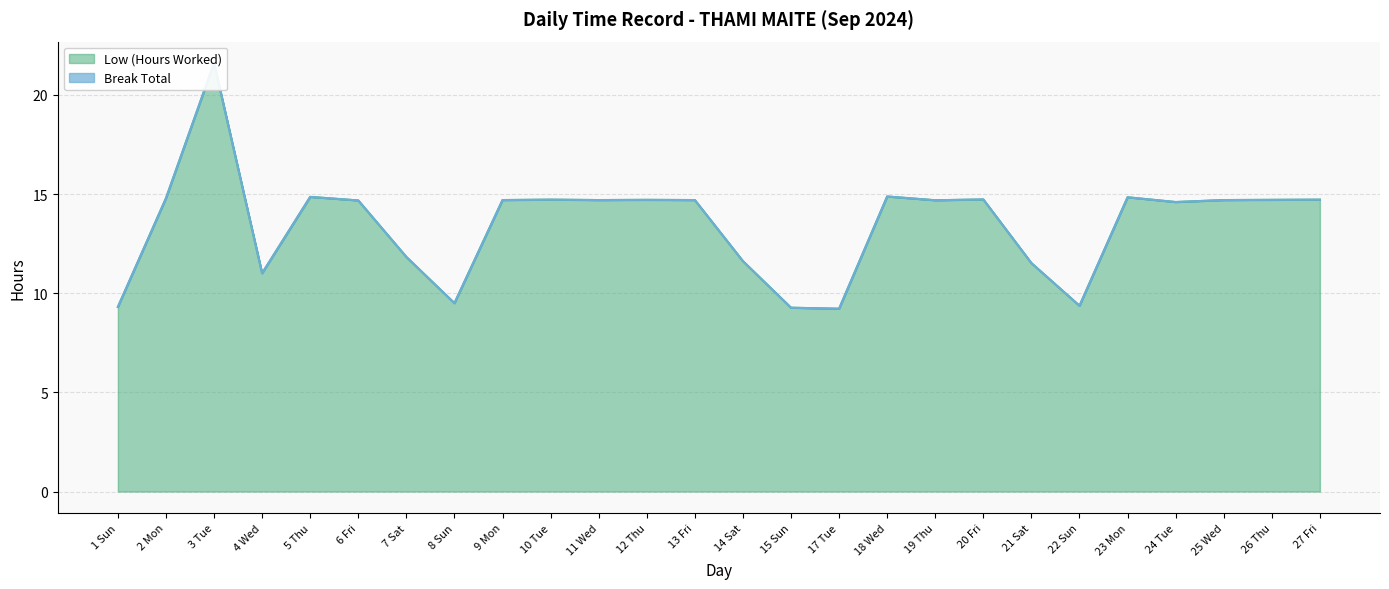

The value at 7 Sat is 11.8. True or false?

True